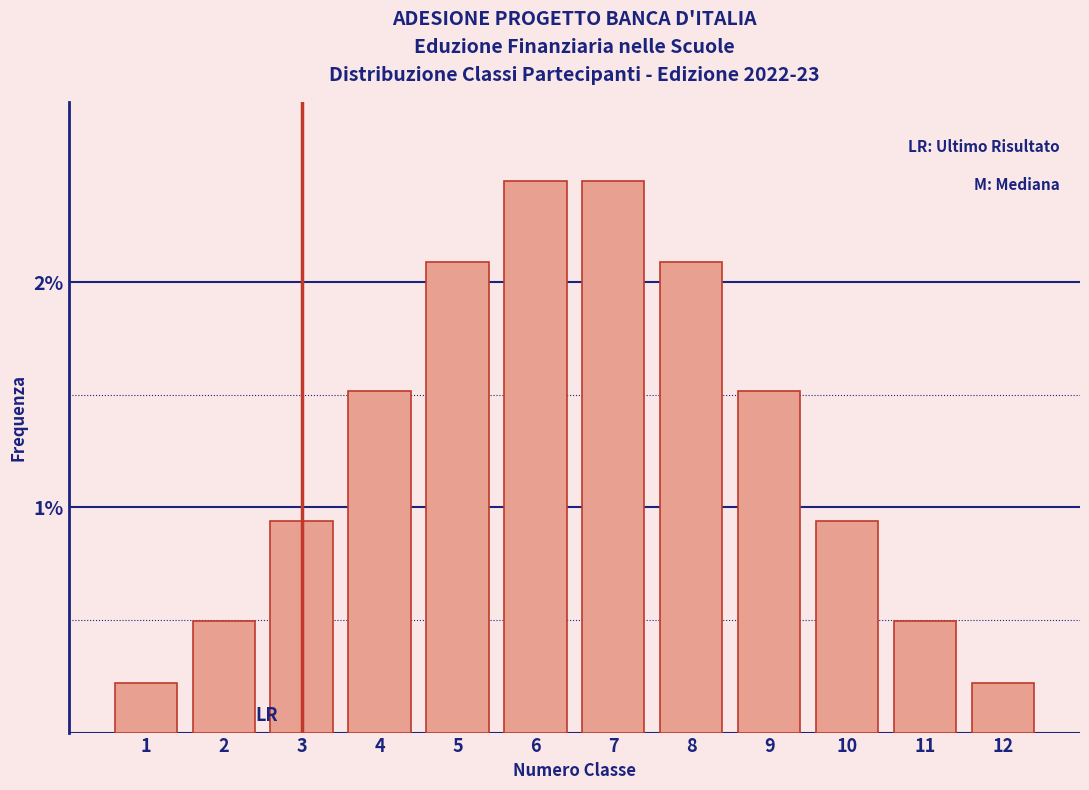

What is the value of the 2nd bar from the left?

0.5